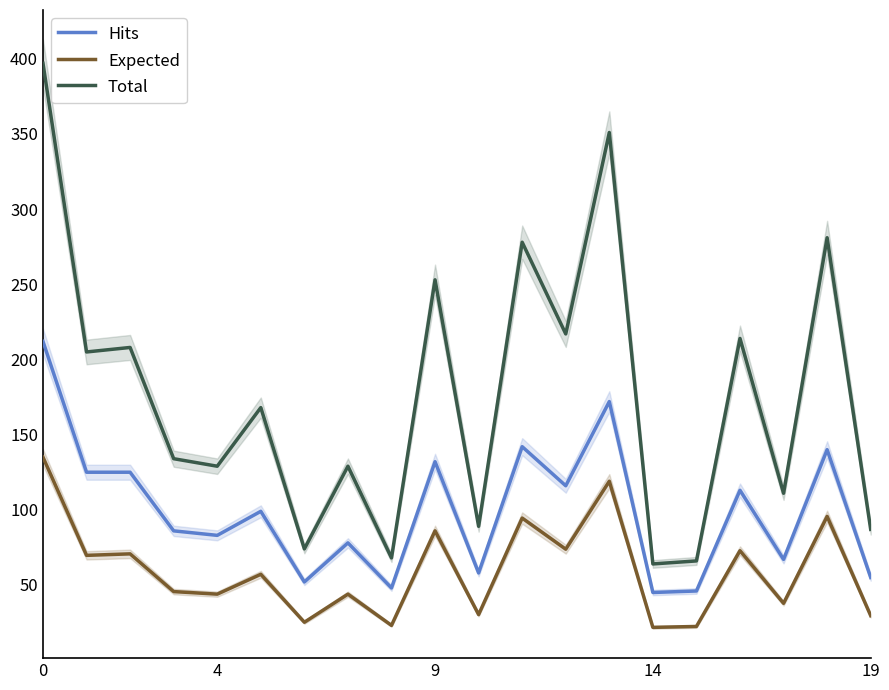

At which label is Expected closest to 78?

12